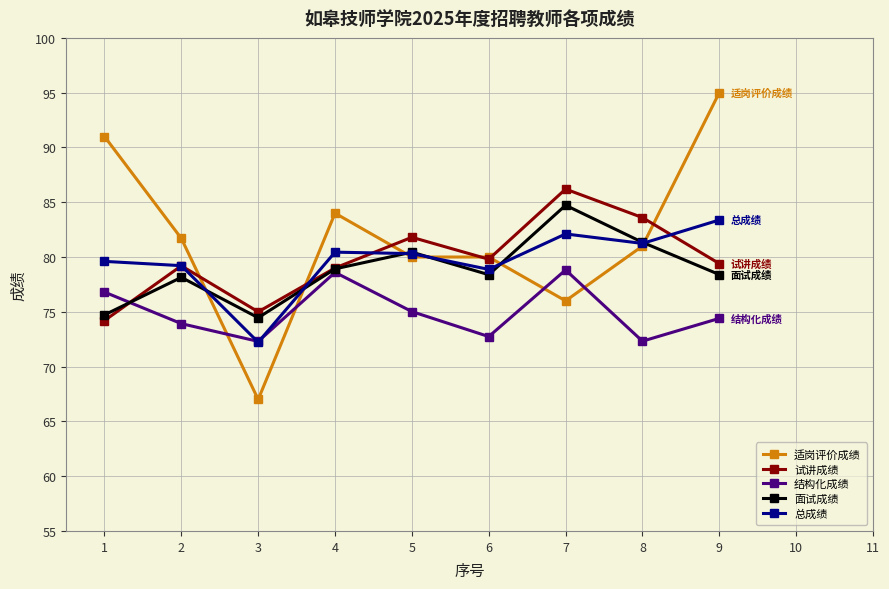

Is this an area chart (filled region under the line)?

No